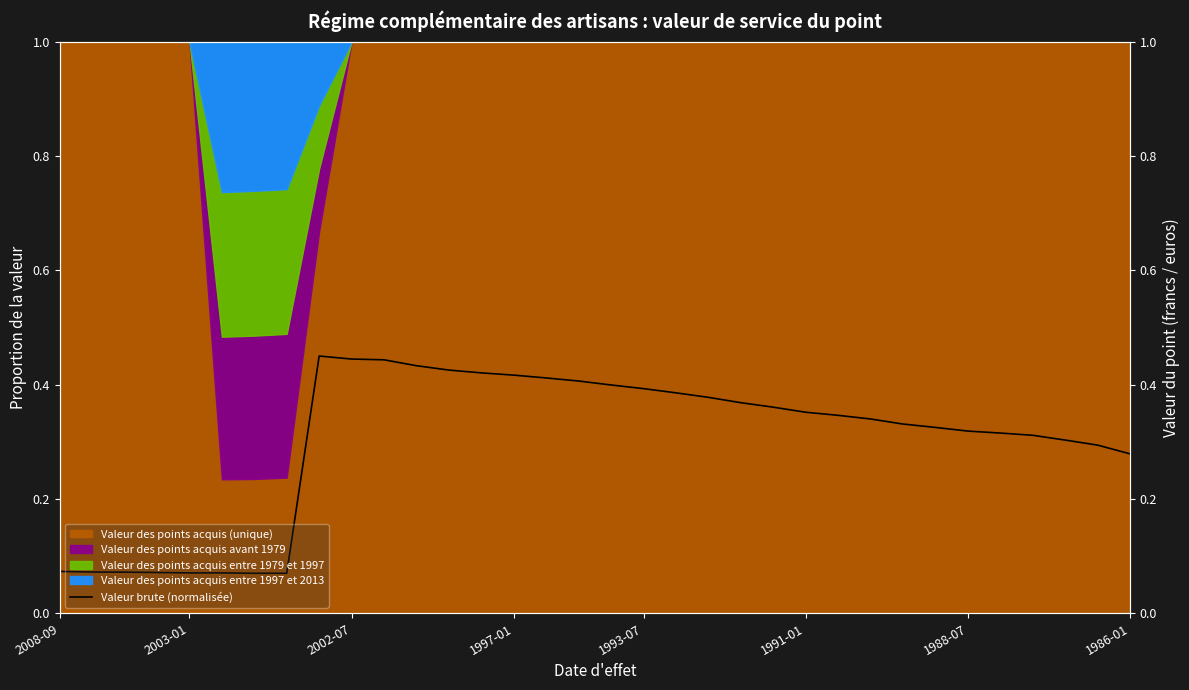

At which category does the chart reach its minimum across all series?

1988-07